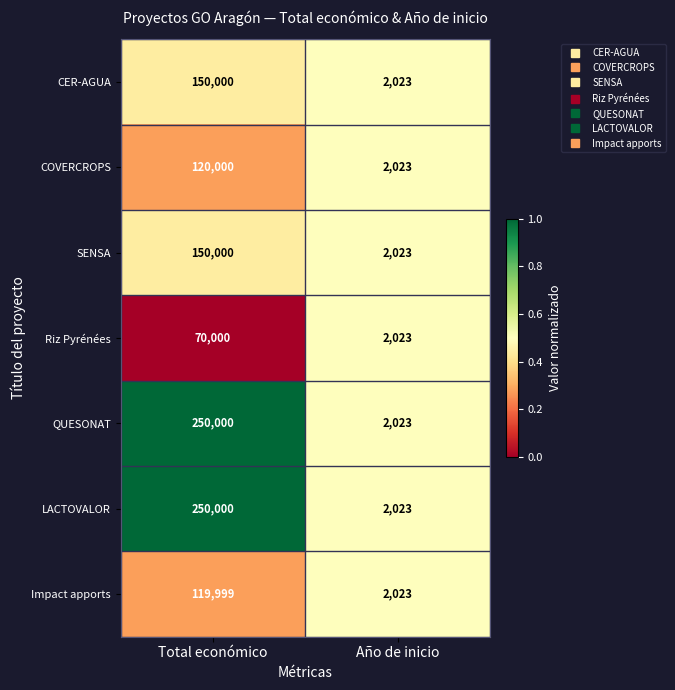

Reading left to right, what are all the values shown in this chart?

CER-AGUA: 150000	2023
COVERCROPS: 120000	2023
SENSA: 150000	2023
Riz Pyrénées: 70000	2023
QUESONAT: 250000	2023
LACTOVALOR: 250000	2023
Impact apports: 119999	2023